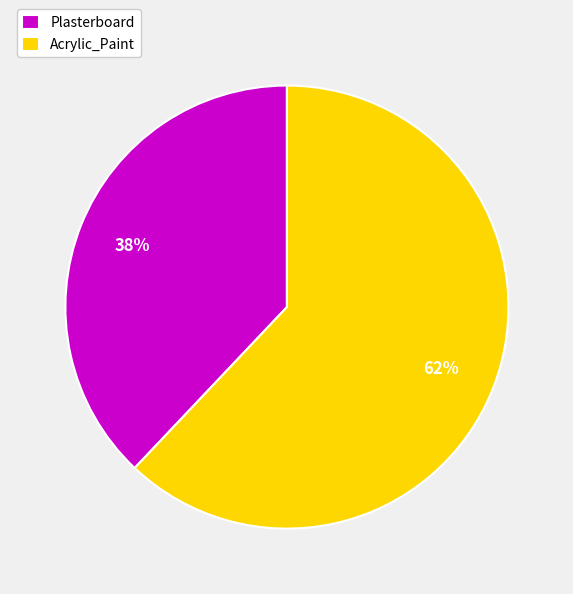

Is it true that Plasterboard is 38% of the pie?

True